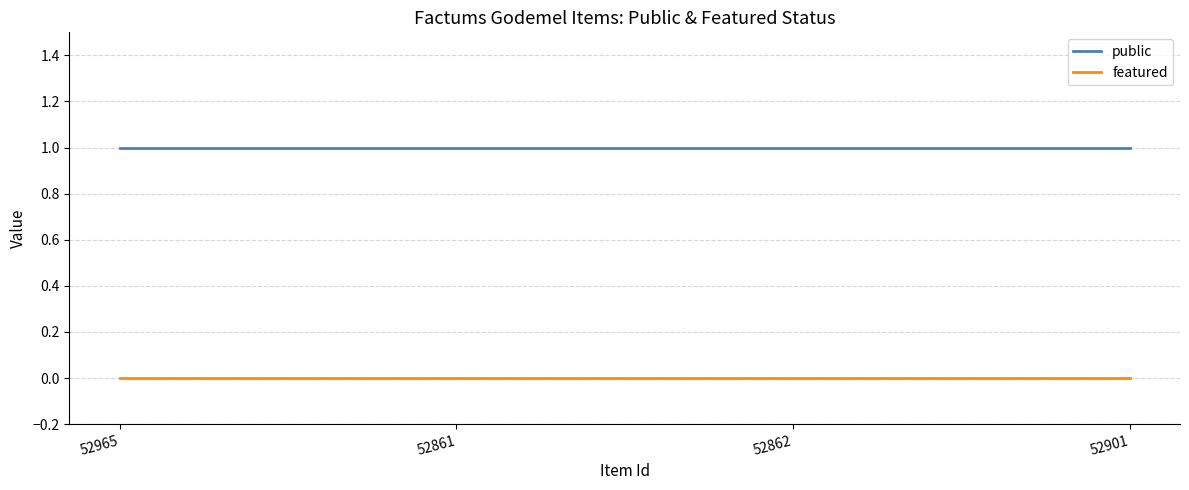

True or false: public and featured intersect in this chart.

False